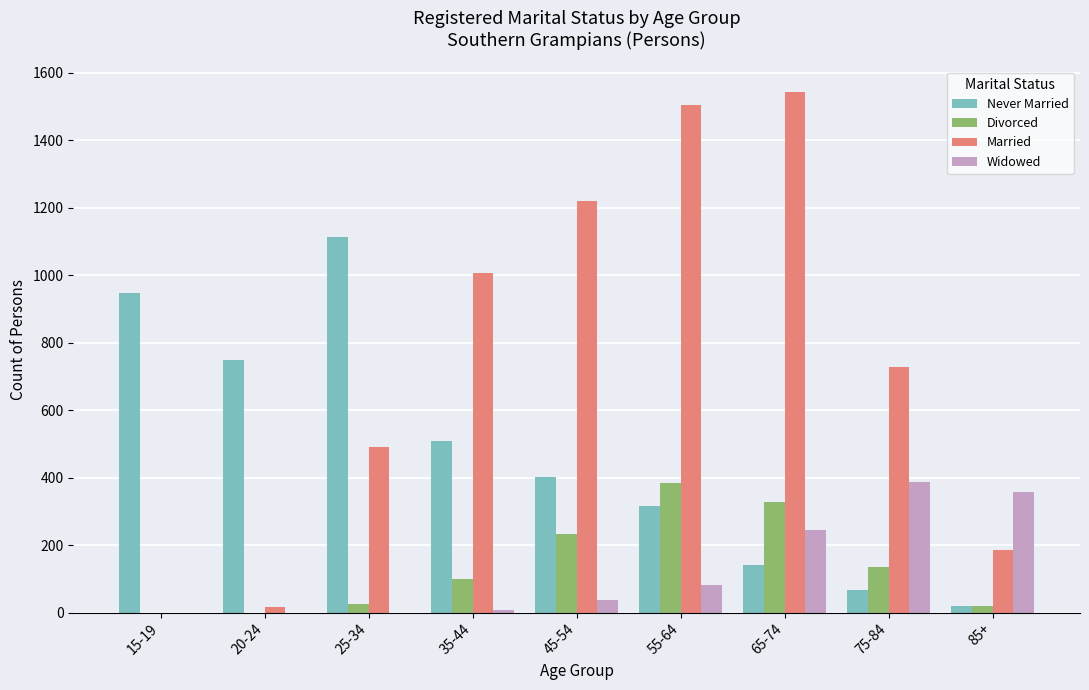

Where is Married nearest to the value 771?

75-84